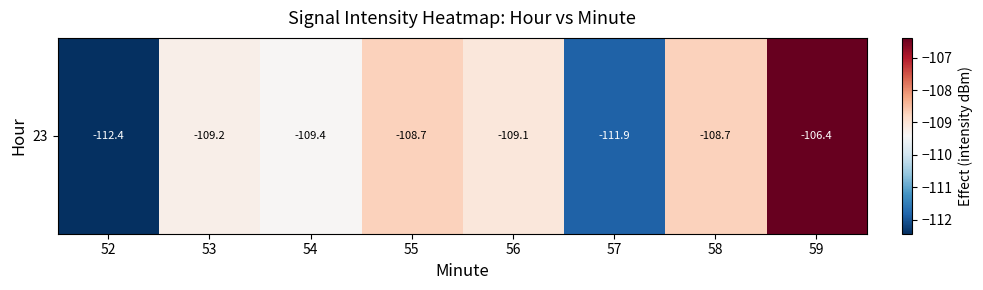

Reading left to right, what are all the values shown in this chart?

52=-112.4	53=-109.2	54=-109.4	55=-108.7	56=-109.1	57=-111.9	58=-108.7	59=-106.4